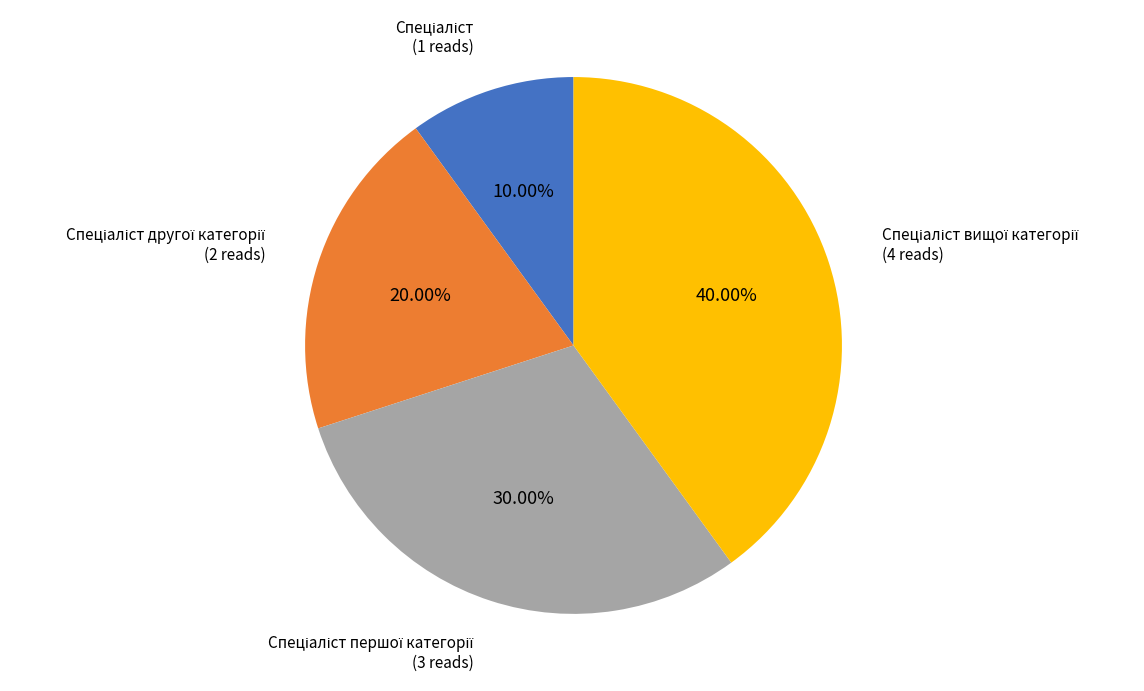

Is there a majority slice in this chart?

No